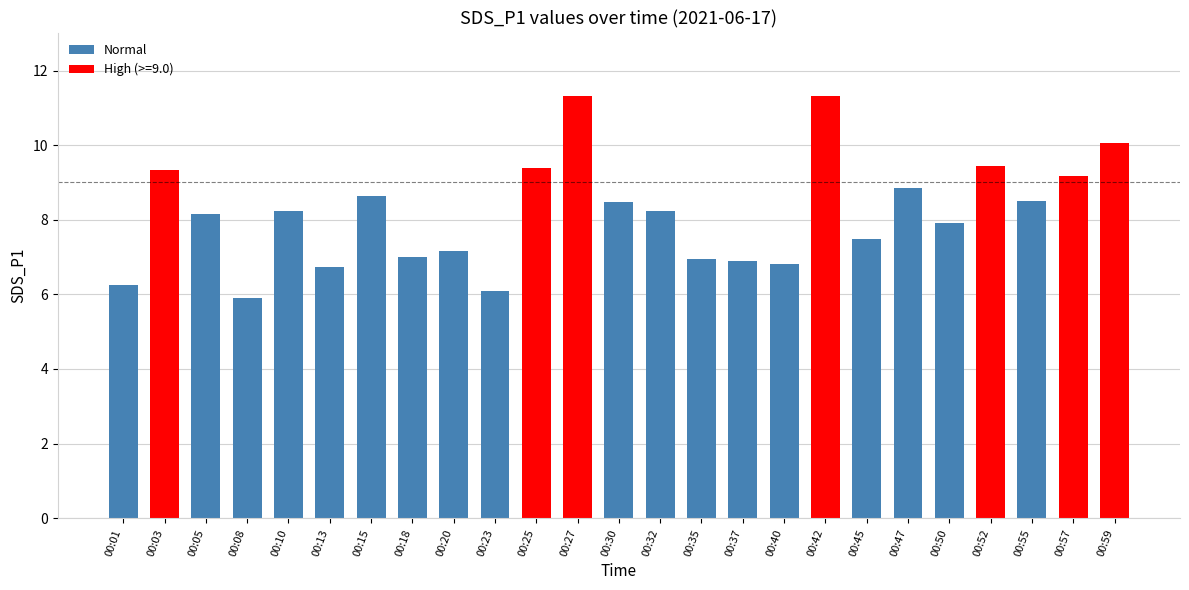

What is the sum of the values at 00:25 and 00:50?

17.3